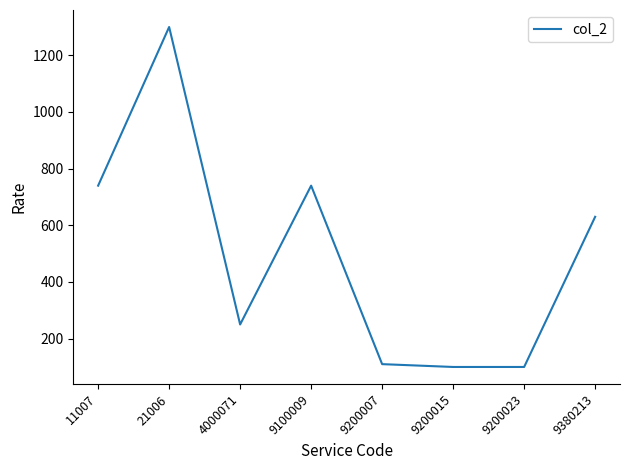

Where is the first local maximum?

21006